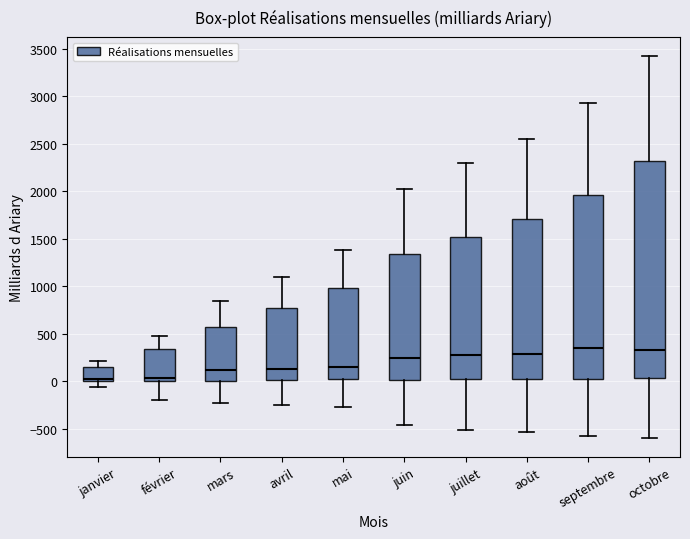

Where is the lower edge of the box for octobre on the y-axis? The values are not printed on the chart, so give them approximately, as read against the axis.

50